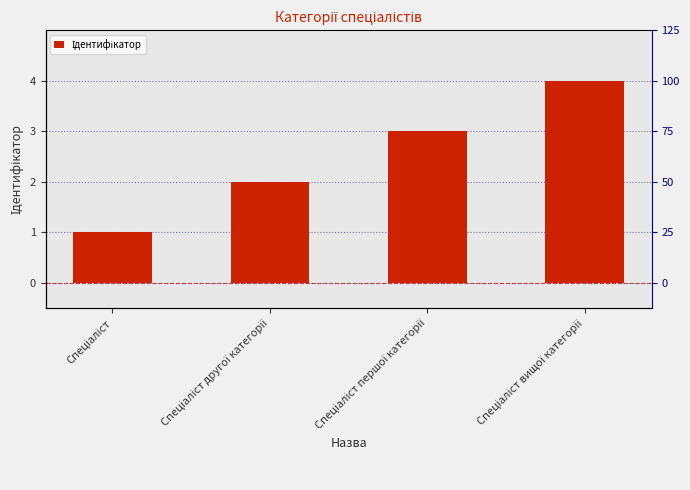

What position from the right is Спеціаліст першої категорії?

2